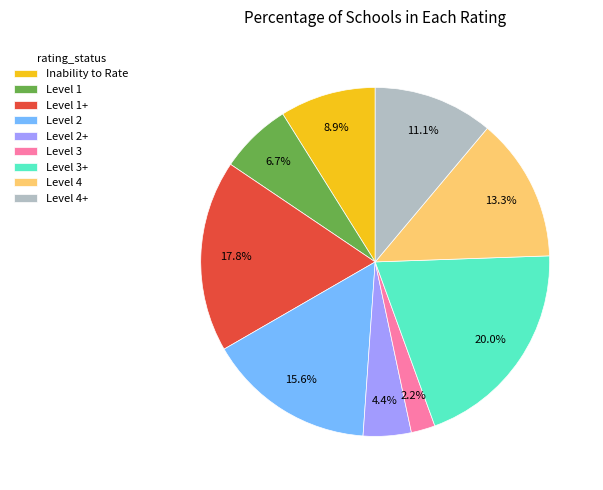

Which category has the smallest portion of the pie?

Level 3